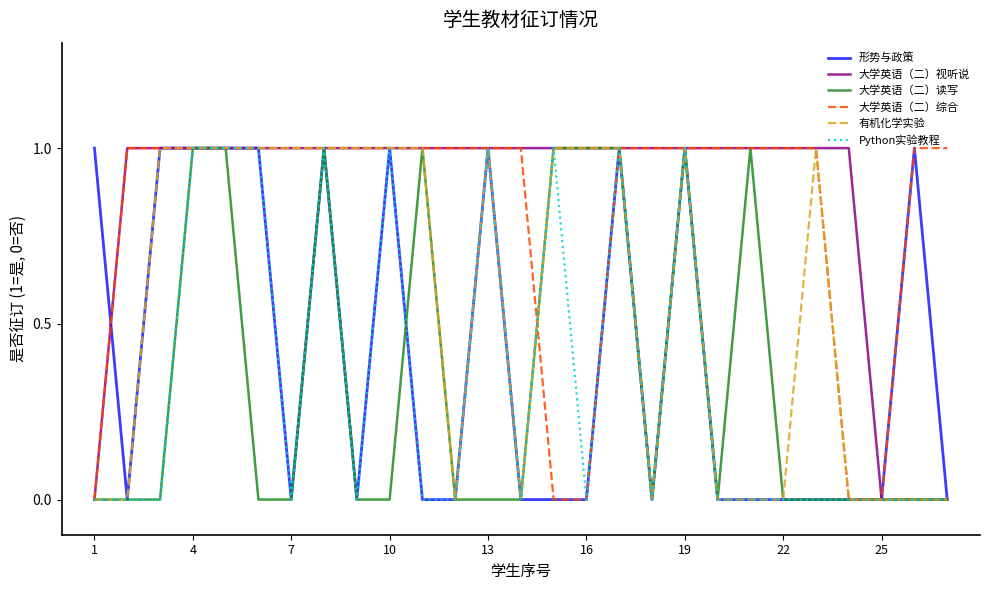

True or false: 有机化学实验 and Python实验教程 intersect in this chart.

False